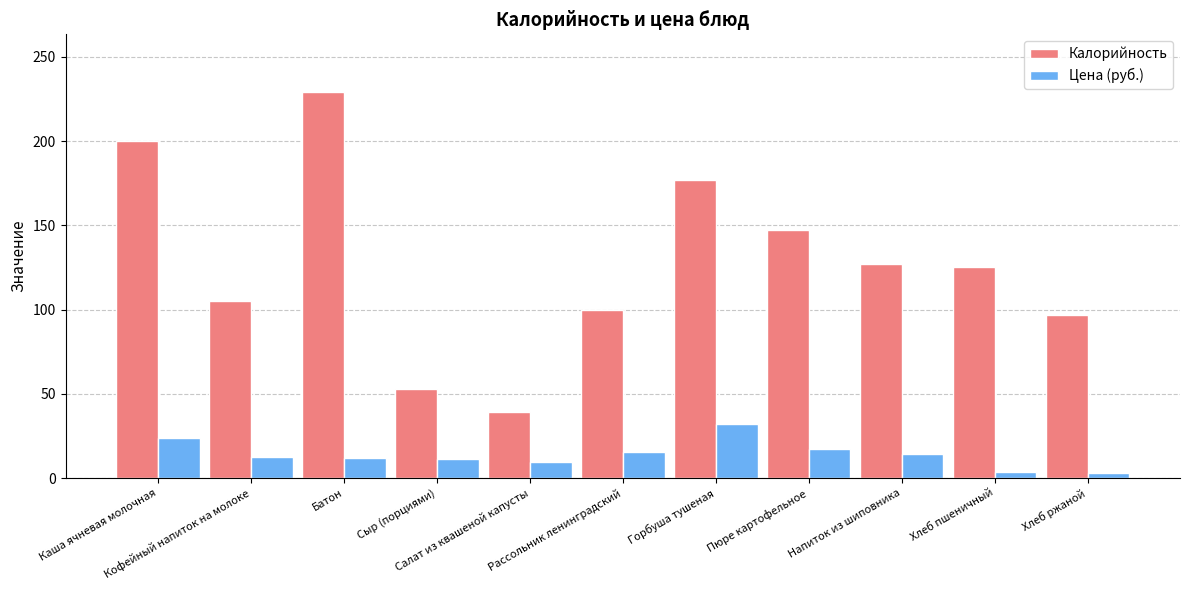

What is the average value of the Калорийность series?

127.2